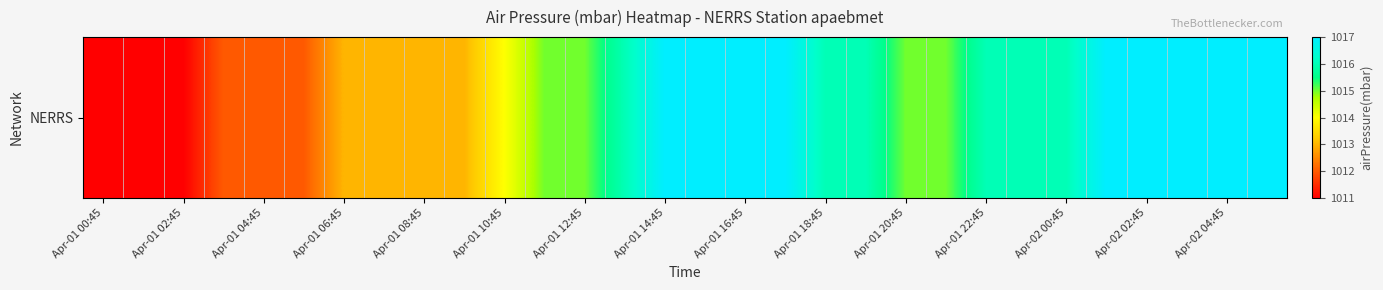

How many series are shown in this chart?

1